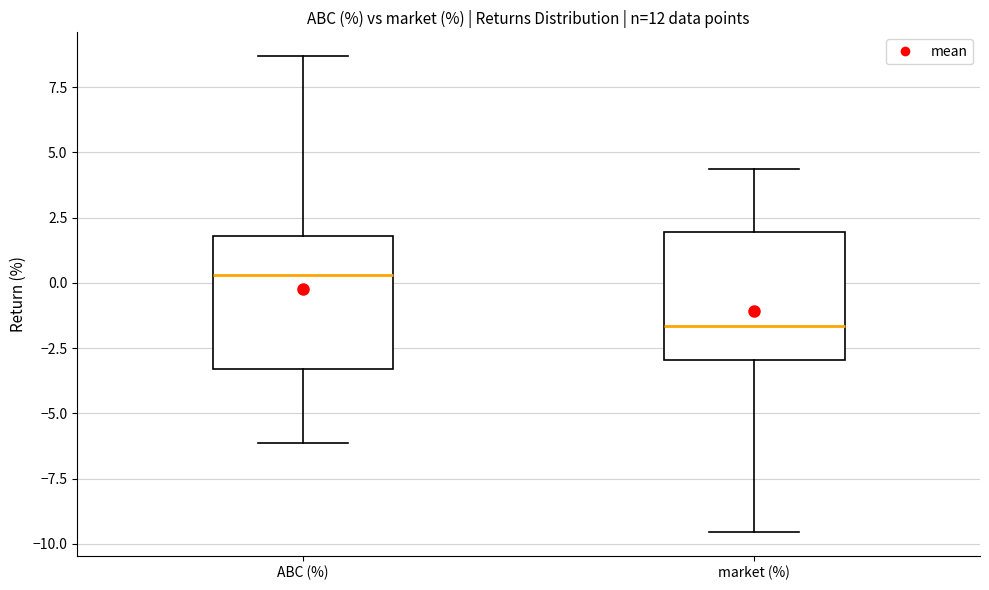

Where does the median line of the box for market (%) sit on the y-axis? The values are not printed on the chart, so give them approximately, as read against the axis.

-1.5